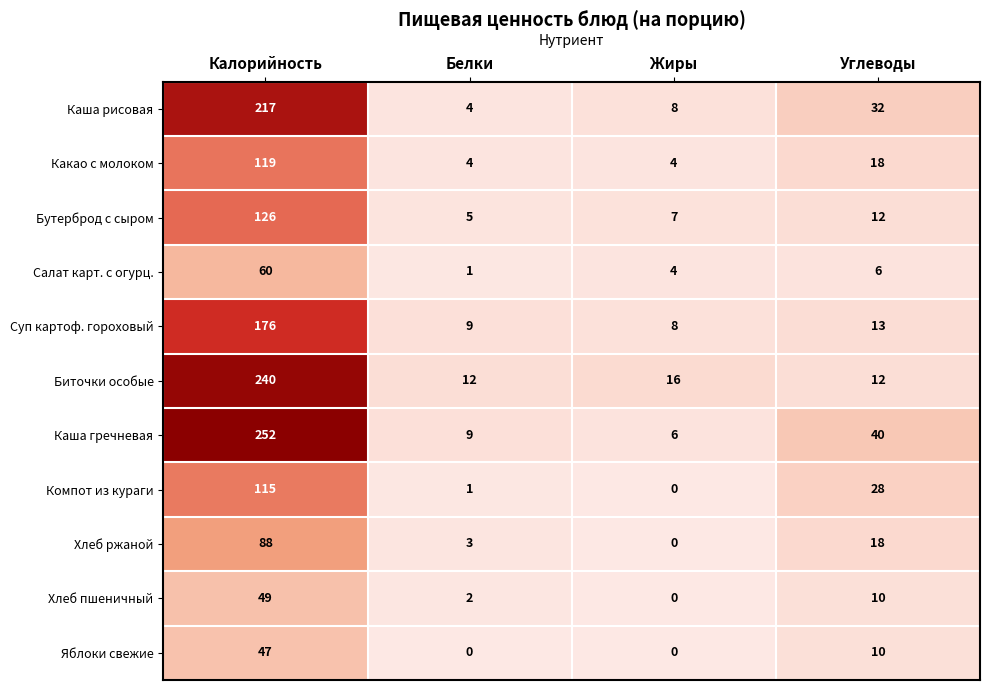

What is the average value of the Биточки особые series?

70